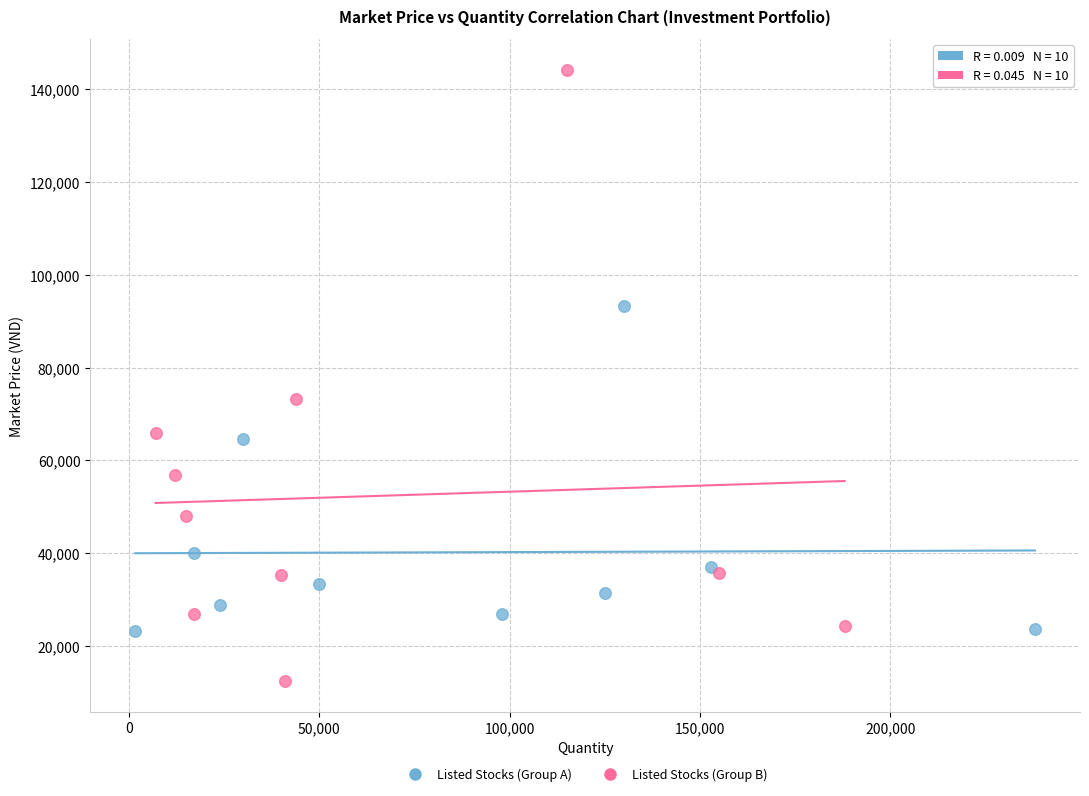

Which series contains the highest Y value?

Listed Stocks (Group B)